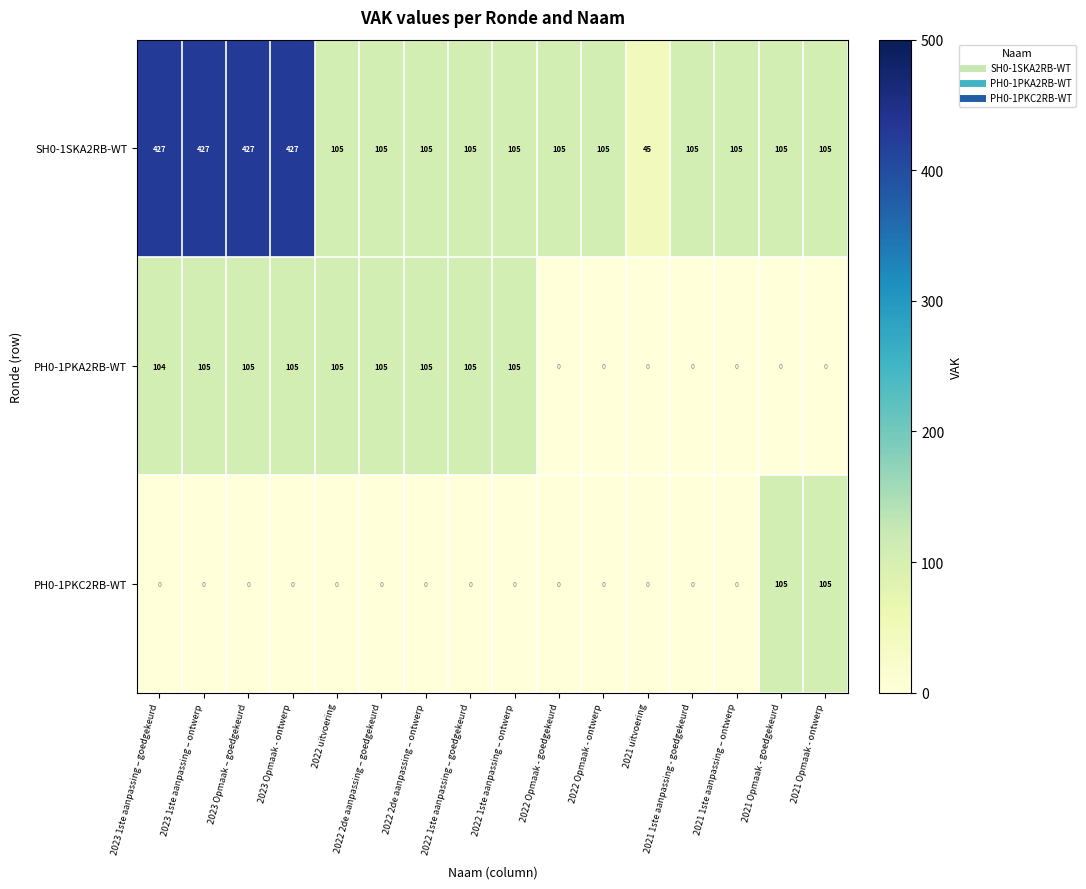

Count the SH0-1SKA2RB-WT values in the range 105 to 427.

15